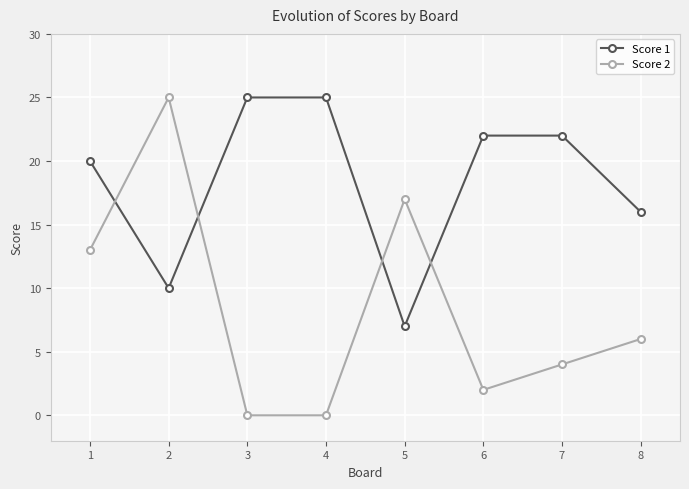

Reading right to left, what are all the values shown in this chart?

Score 1: 16	22	22	7	25	25	10	20
Score 2: 6	4	2	17	0	0	25	13